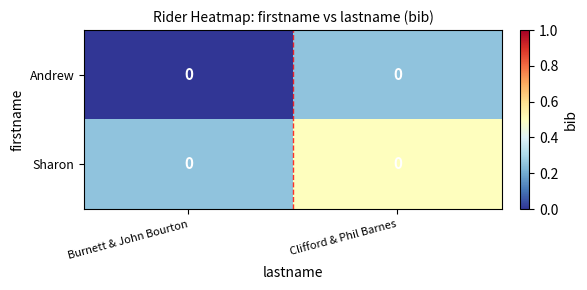

At how many categories does at least one series exceed 0?

2